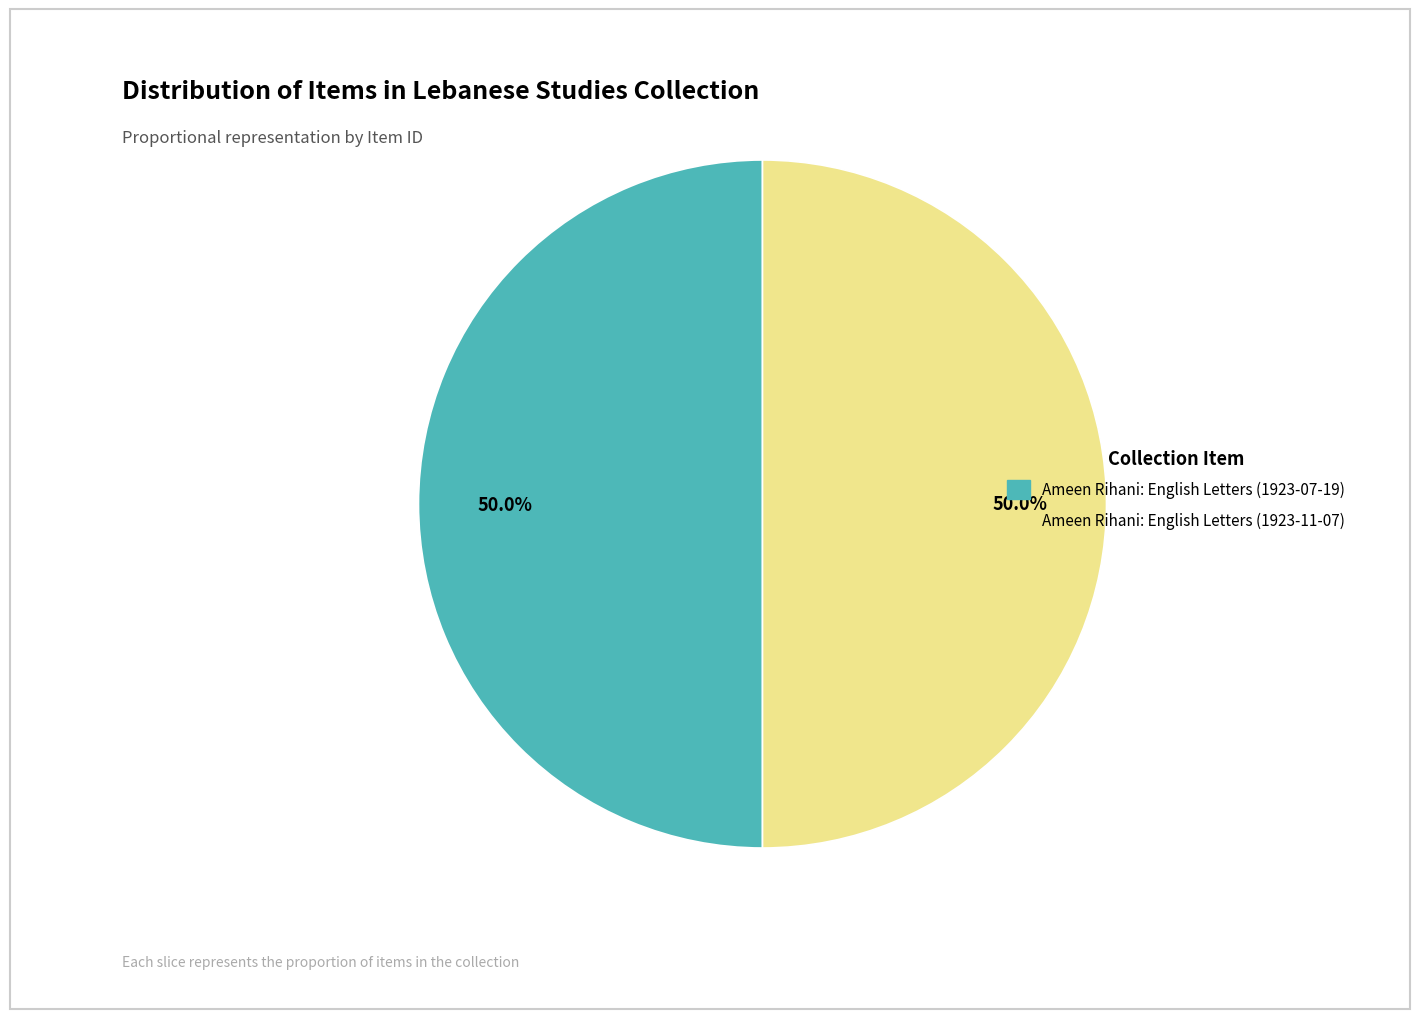

What is the ratio of the value at Ameen Rihani: English Letters (1923-07-19) to the value at Ameen Rihani: English Letters (1923-11-07)?

1.0